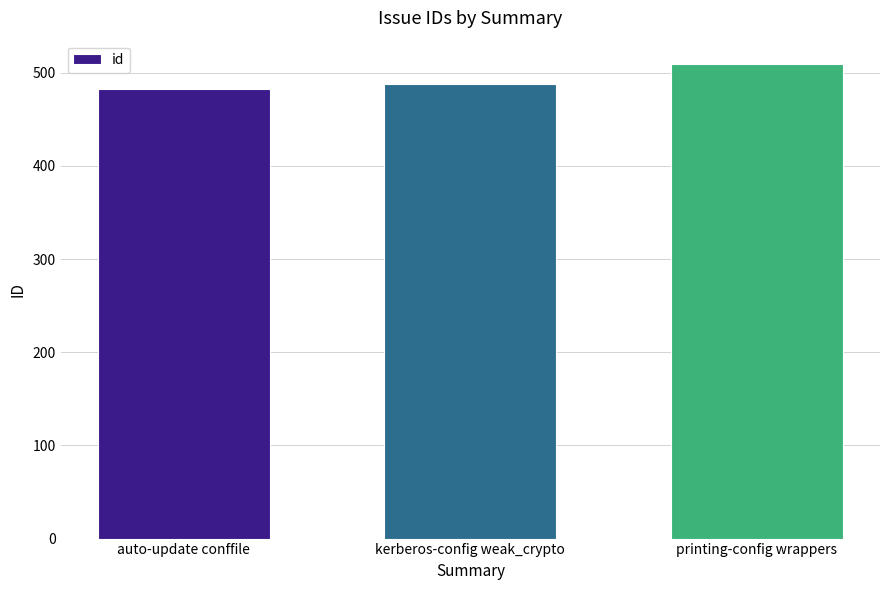

How many data points does each series have?

3